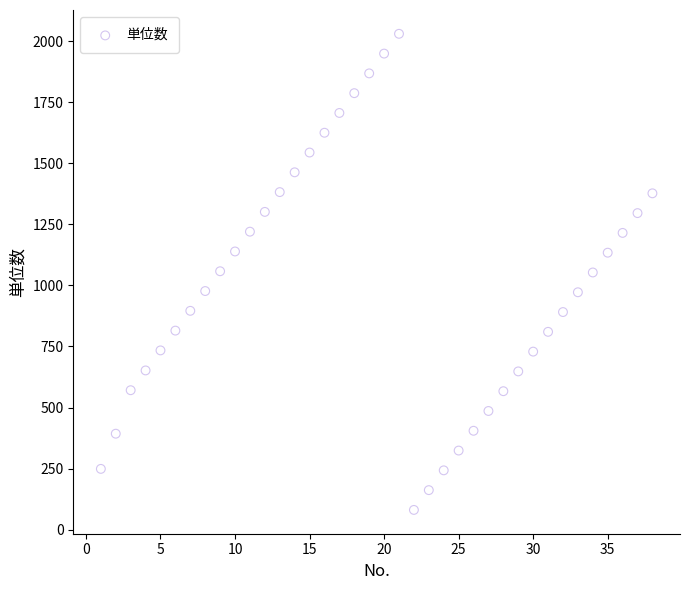

What is the range of Y values (max minus min)?

1949